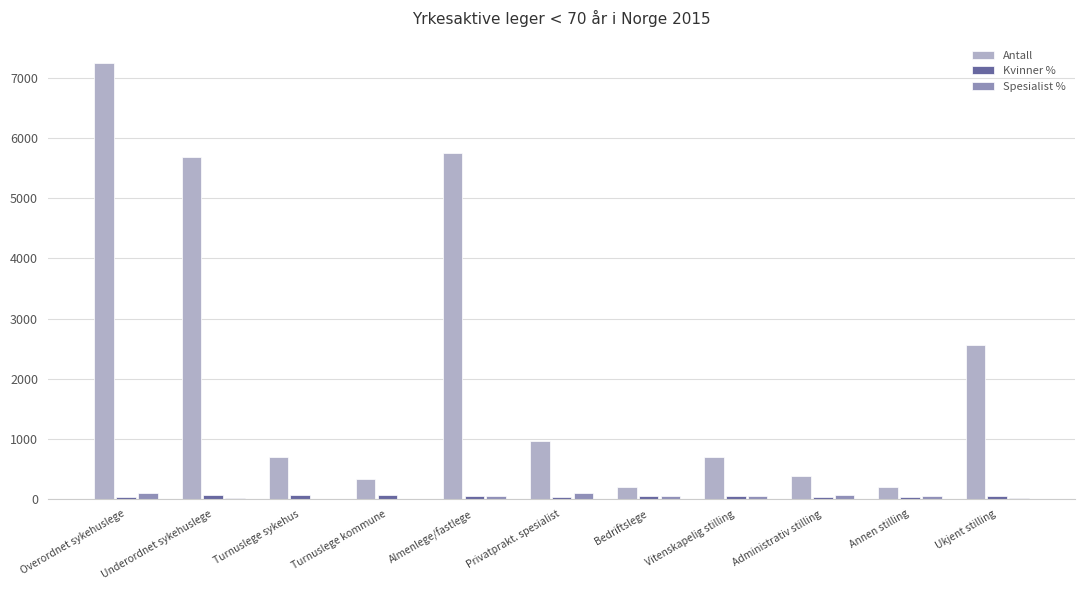

True or false: Spesialist % has a value of 95.1 at Overordnet sykehuslege.

True